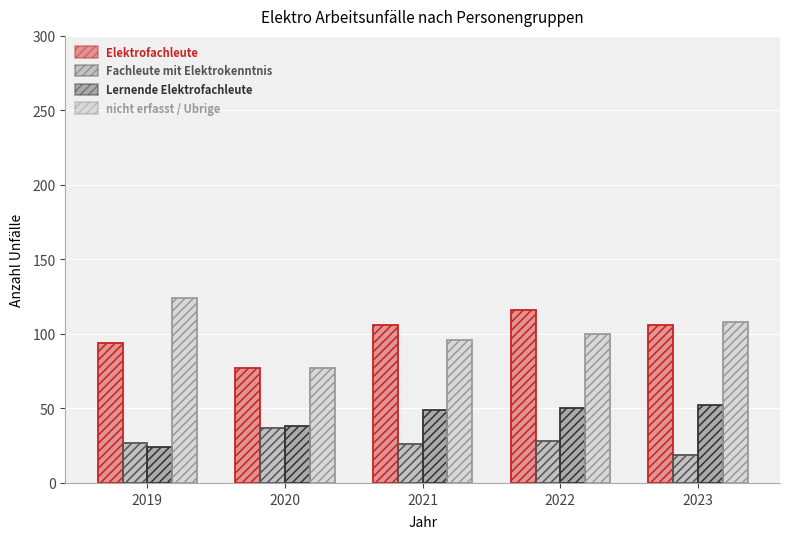

Reading right to left, transcribe all the data shown in this chart.

Elektrofachleute: 2023=106	2022=116	2021=106	2020=77	2019=94
Fachleute mit Elektrokenntnis: 2023=19	2022=28	2021=26	2020=37	2019=27
Lernende Elektrofachleute: 2023=52	2022=50	2021=49	2020=38	2019=24
nicht erfasst / Ubrige: 2023=108	2022=100	2021=96	2020=77	2019=124